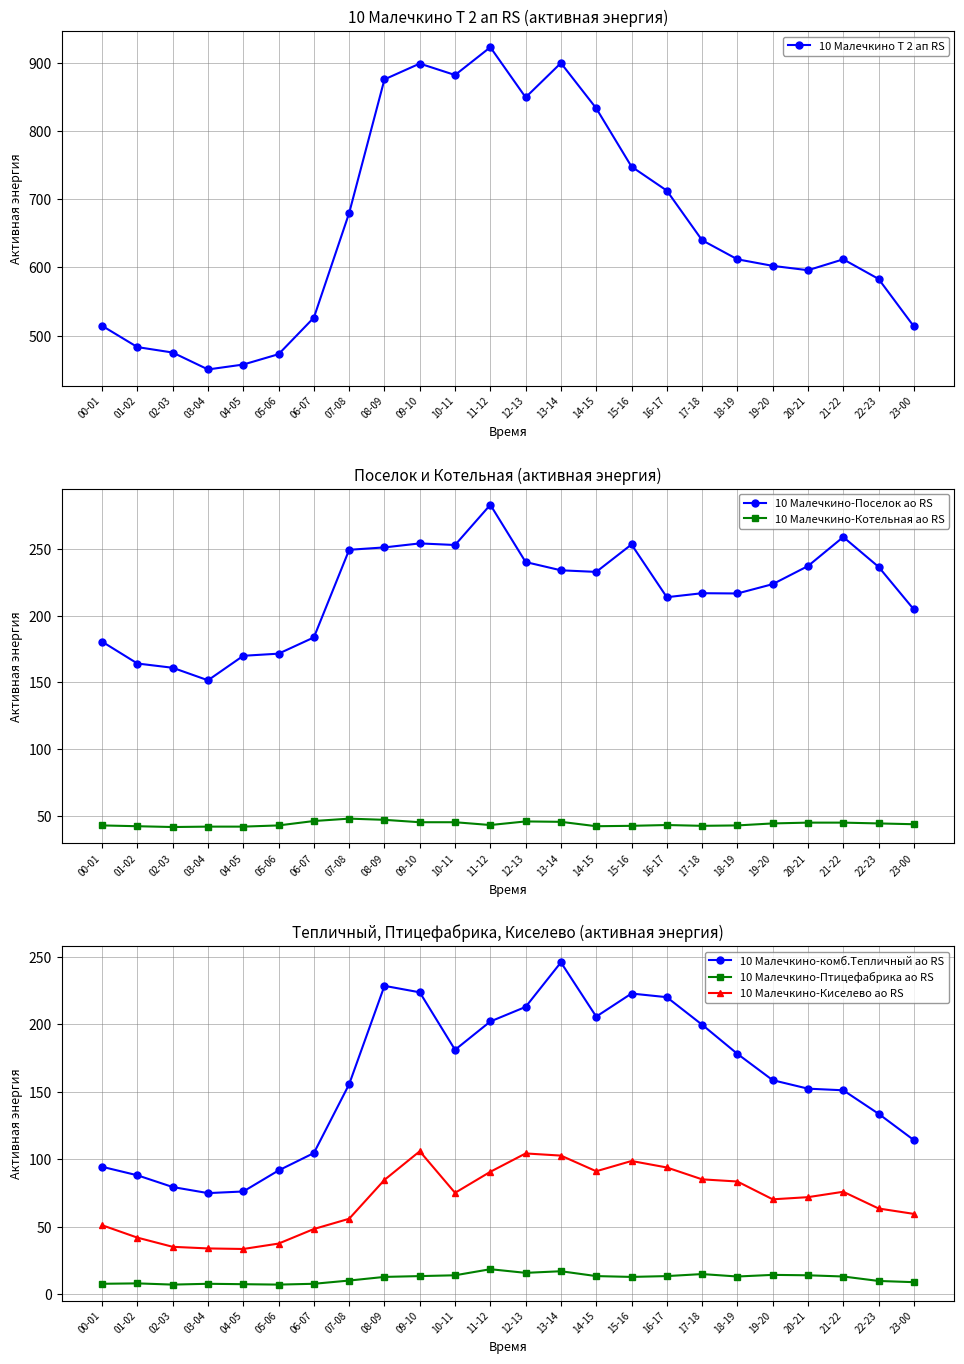

Which series has the widest spread of values?

10 Малечкино Т 2 ап RS